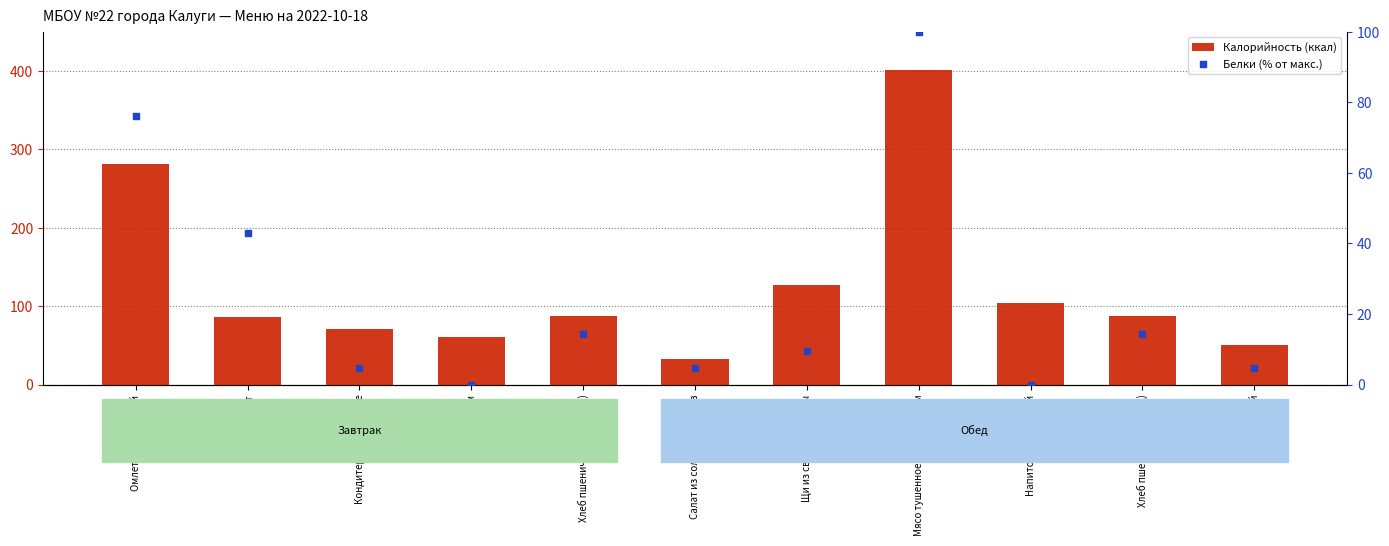

What are all the series names shown in the legend?

Калорийность (ккал), Белки (% от макс.)